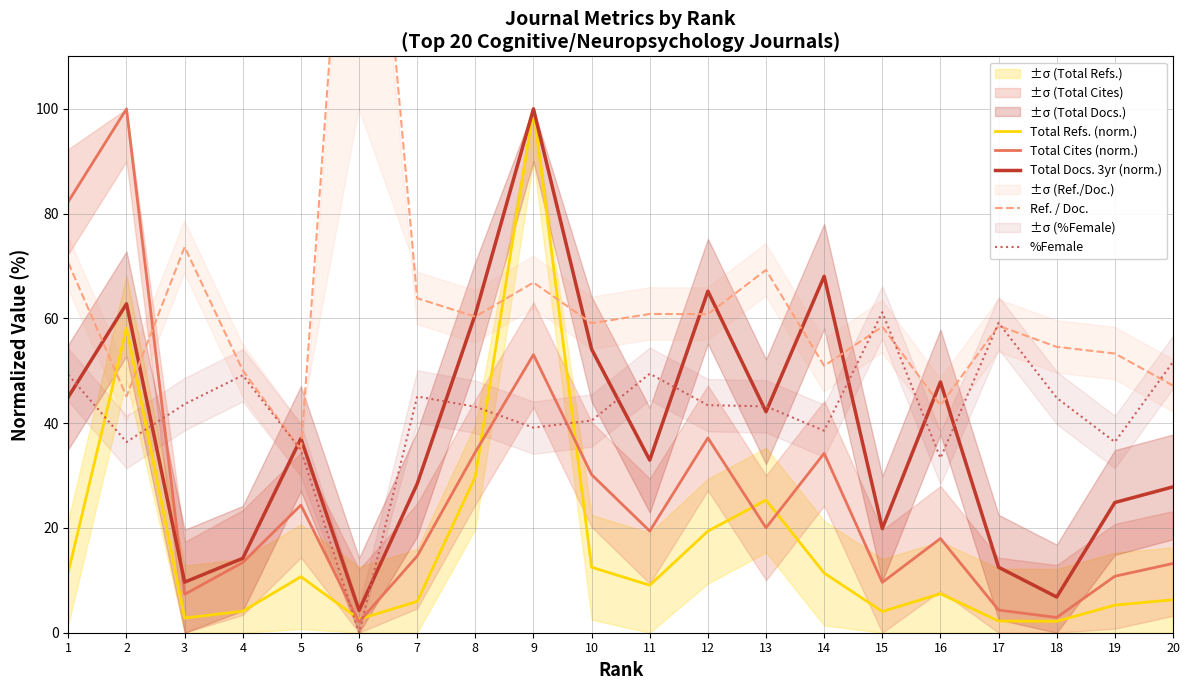

Between which two adjacent categories do %Female and Total Docs. 3yr (norm.) first intersect?

1 and 2